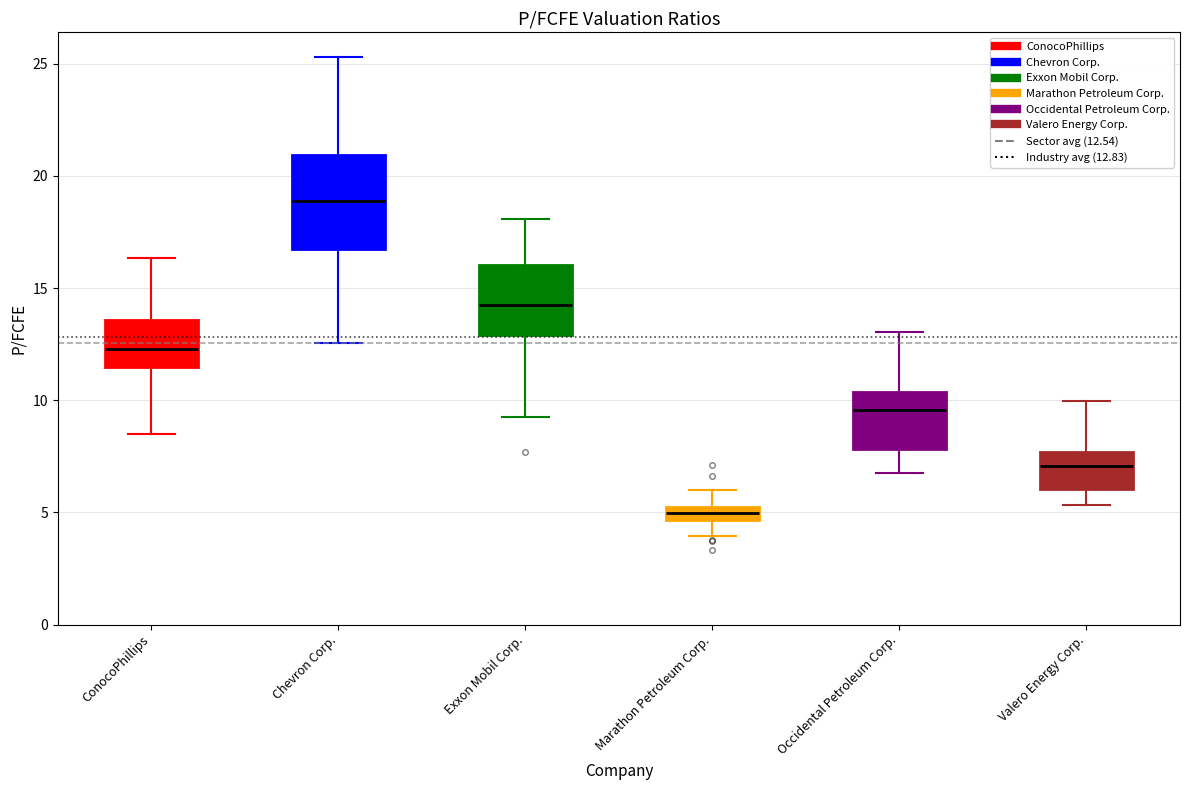

Where does the lower whisker of the box for Marathon Petroleum Corp. end on the y-axis? The values are not printed on the chart, so give them approximately, as read against the axis.

4.0